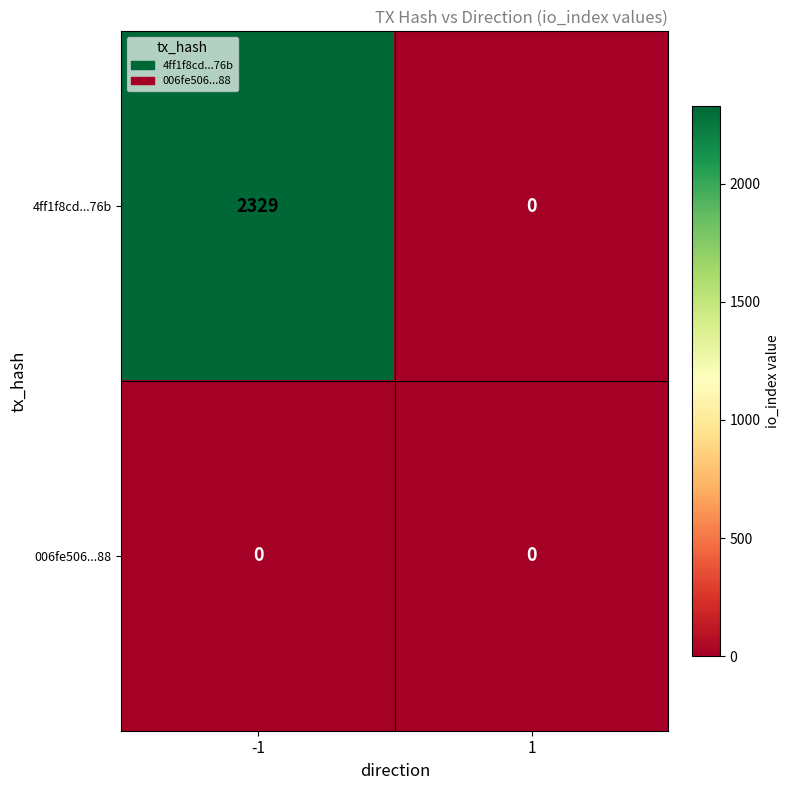

List the series in order of their overall mean, highest first.

4ff1f8cd...76b, 006fe506...88